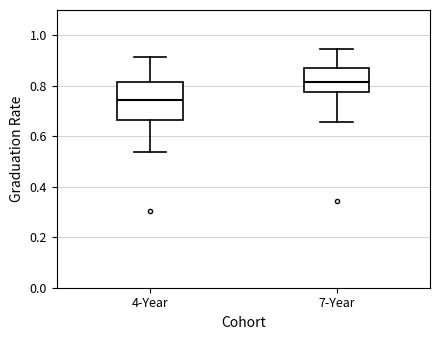

Reading left to right, read every box against the y-axis: the position of its median line, the range the box covers, and the ends of its whiskers. The values are not printed on the chart, so give them approximately, as read against the axis.

4-Year: median 0.74, box 0.66 to 0.82, whiskers 0.54 to 0.92
7-Year: median 0.82, box 0.78 to 0.88, whiskers 0.66 to 0.94